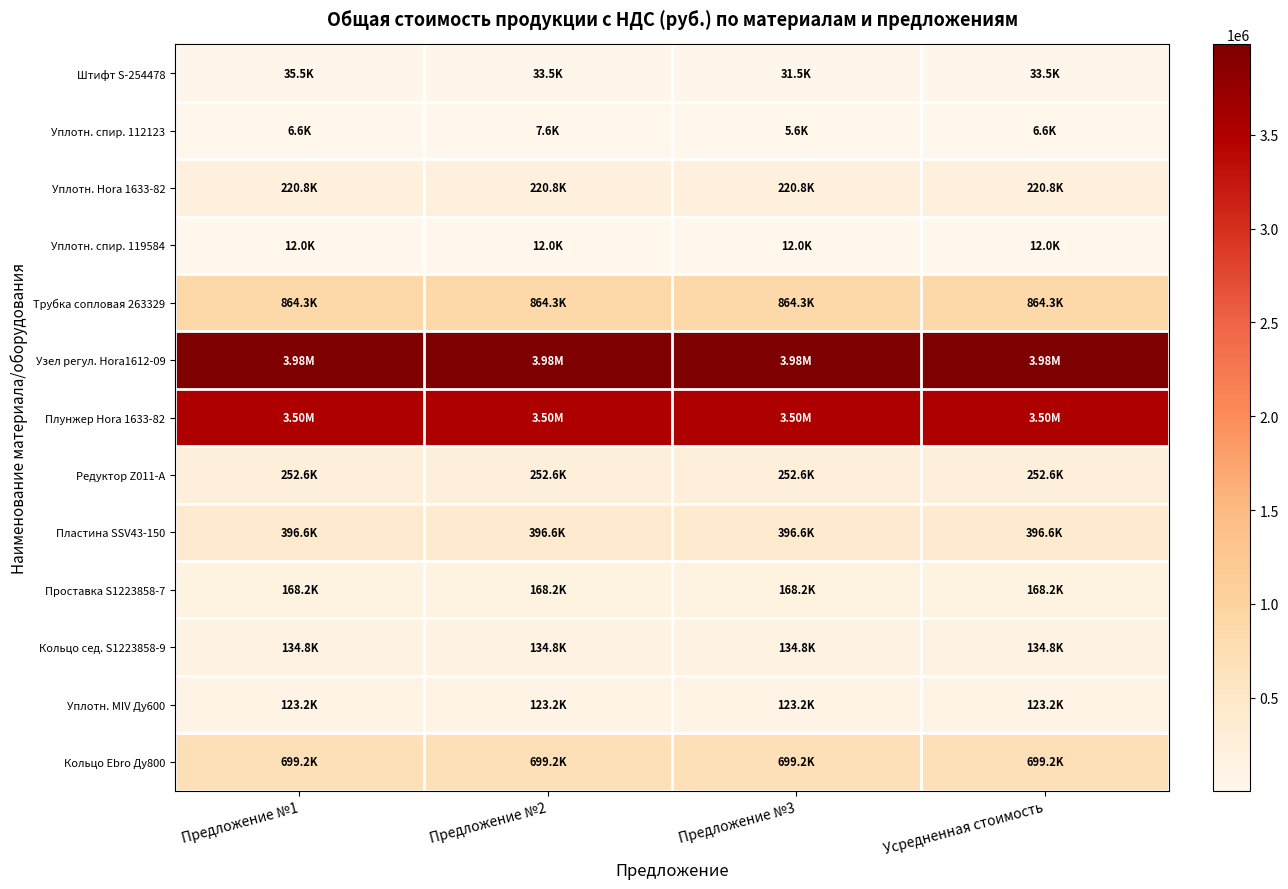

At which category does the chart reach its minimum across all series?

Предложение №3